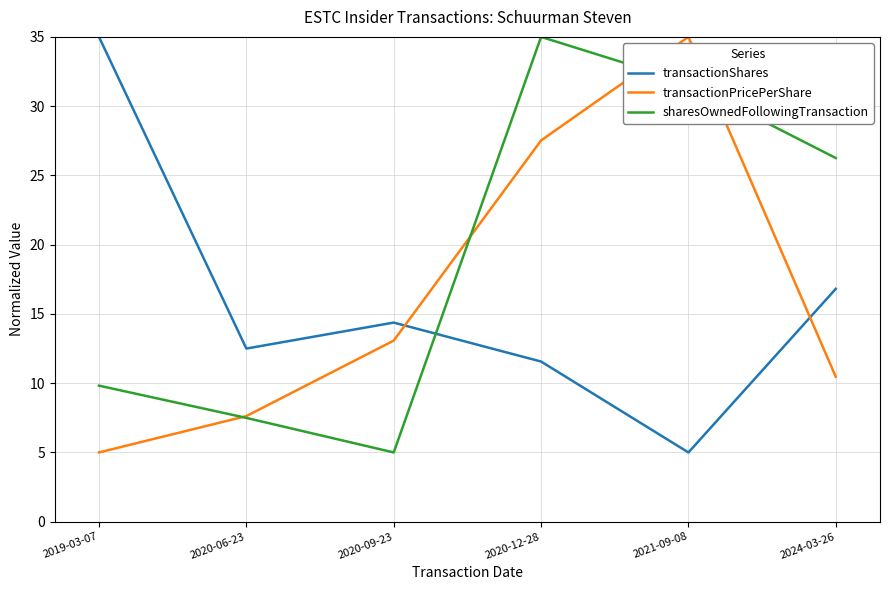

The value of transactionShares at 2024-03-26 is 4.6. True or false?

False